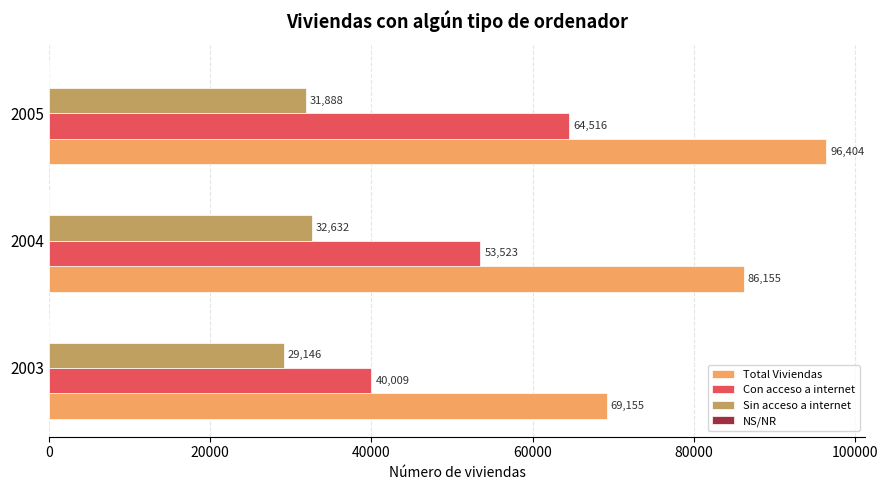

Rank the series by their average value, from lowest to highest.

Sin acceso a internet, Con acceso a internet, Total Viviendas